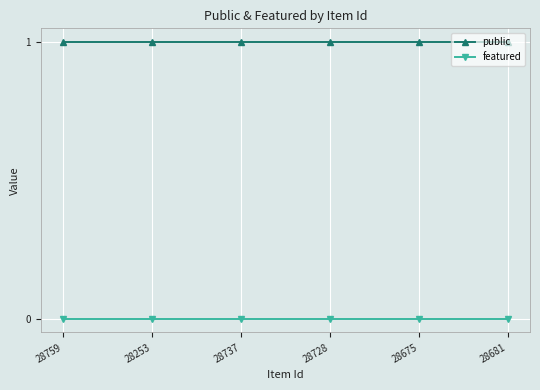

List the series in order of their overall mean, lowest first.

featured, public